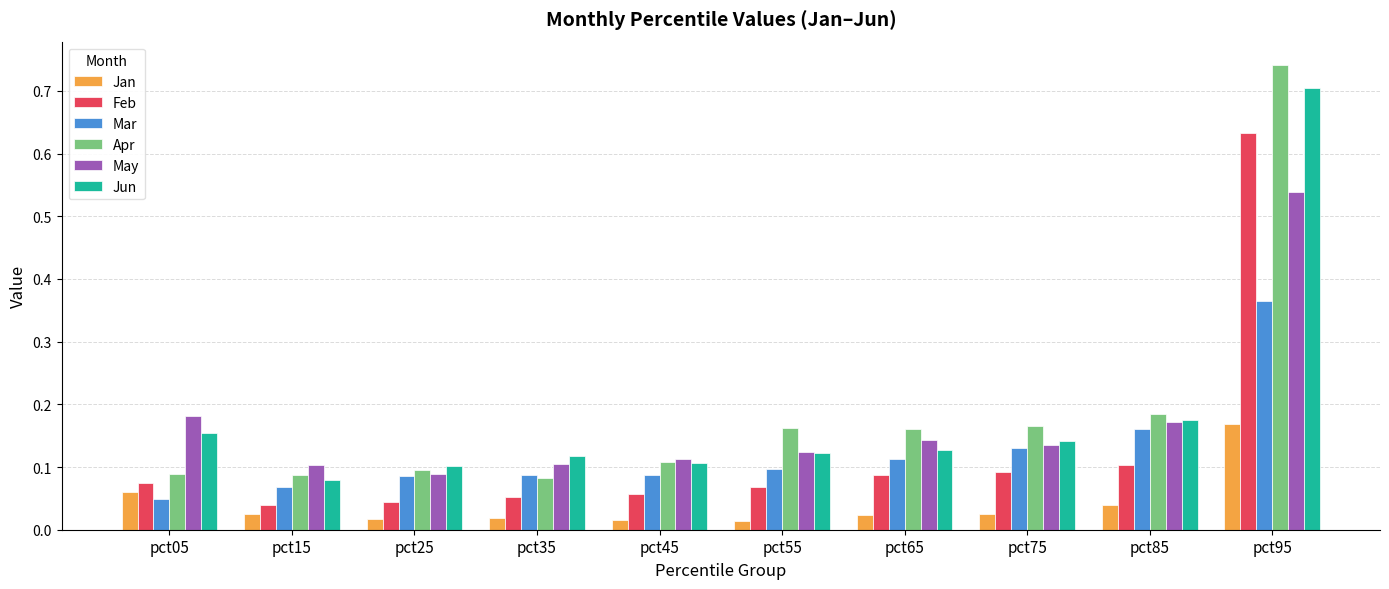

At which category does the chart reach its peak across all series?

pct95